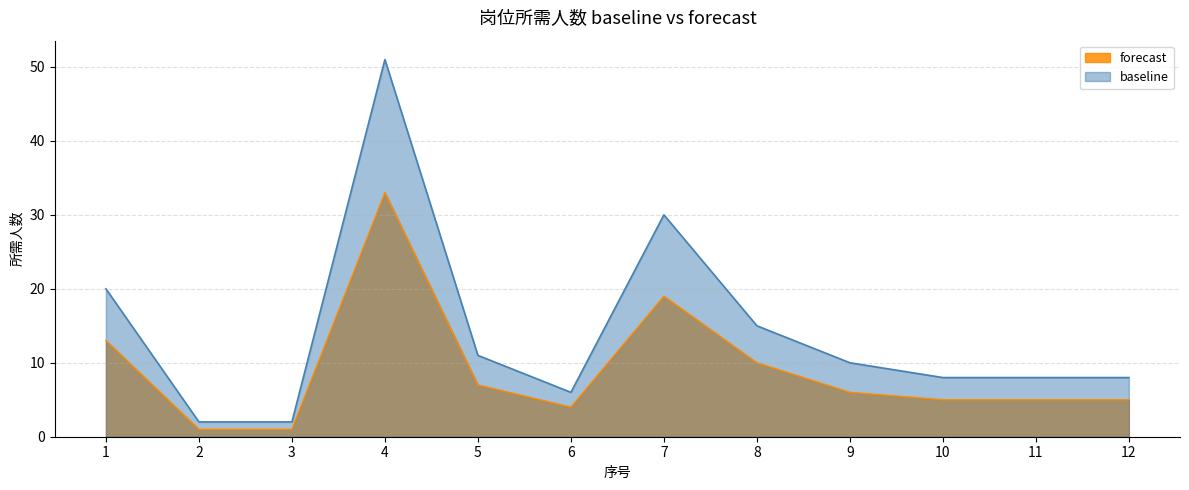

What is the difference between the 所需人数 values at 3 and 11?

6